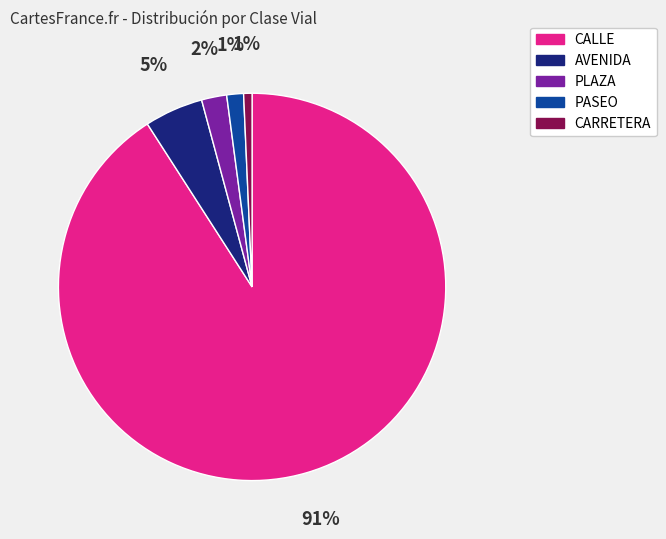

Which has a higher value, AVENIDA or PASEO?

AVENIDA